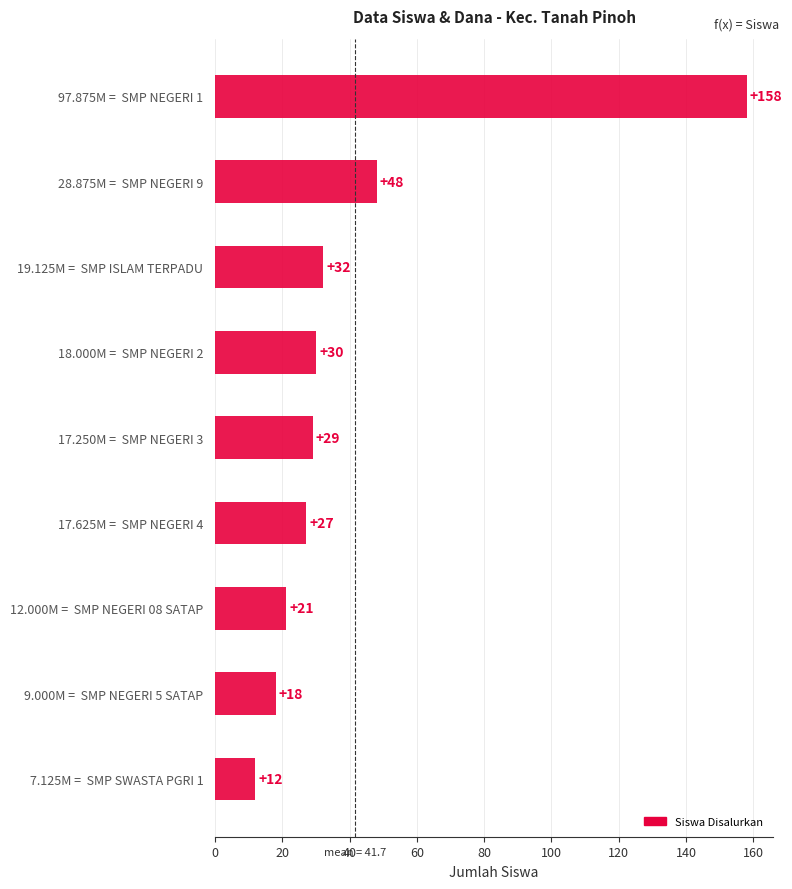

Does the chart contain any negative values?

No